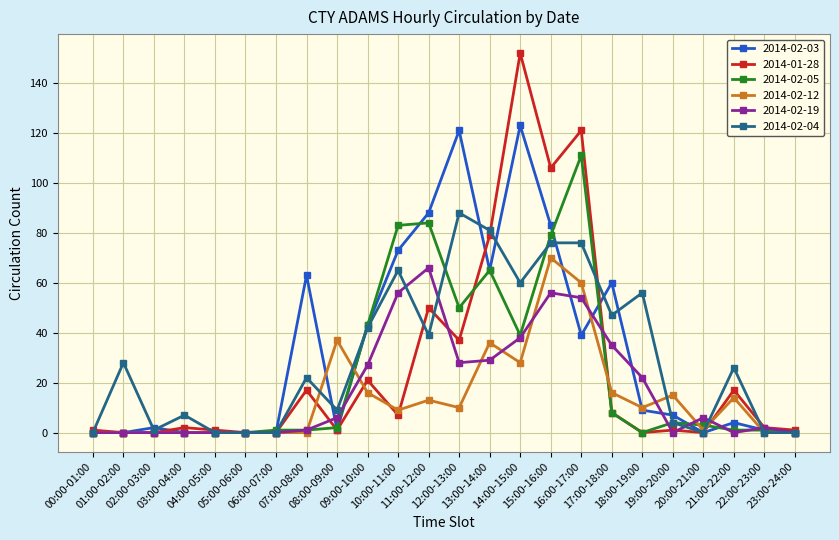

Is it true that 2014-01-28 equals 67 at 11:00-12:00?

False